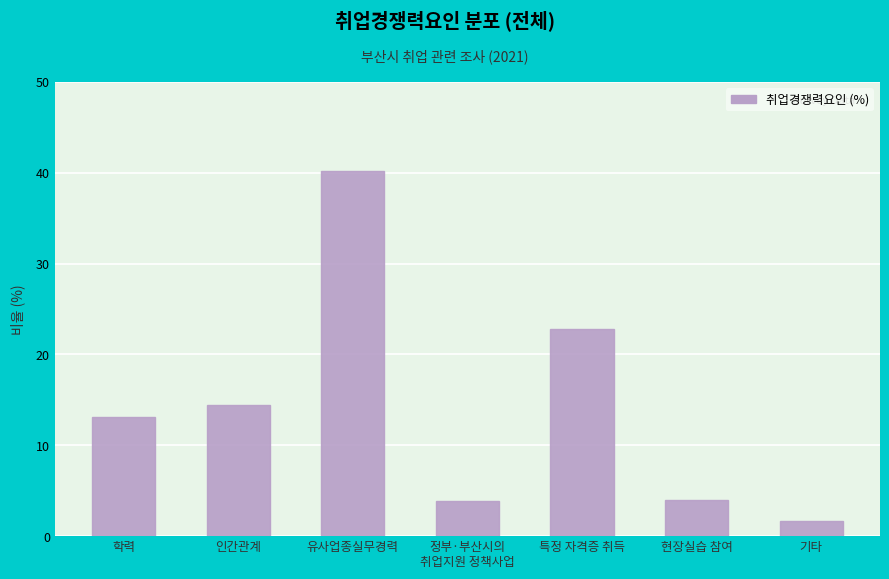

Which has a higher value, 기타 or 특정 자격증 취득?

특정 자격증 취득